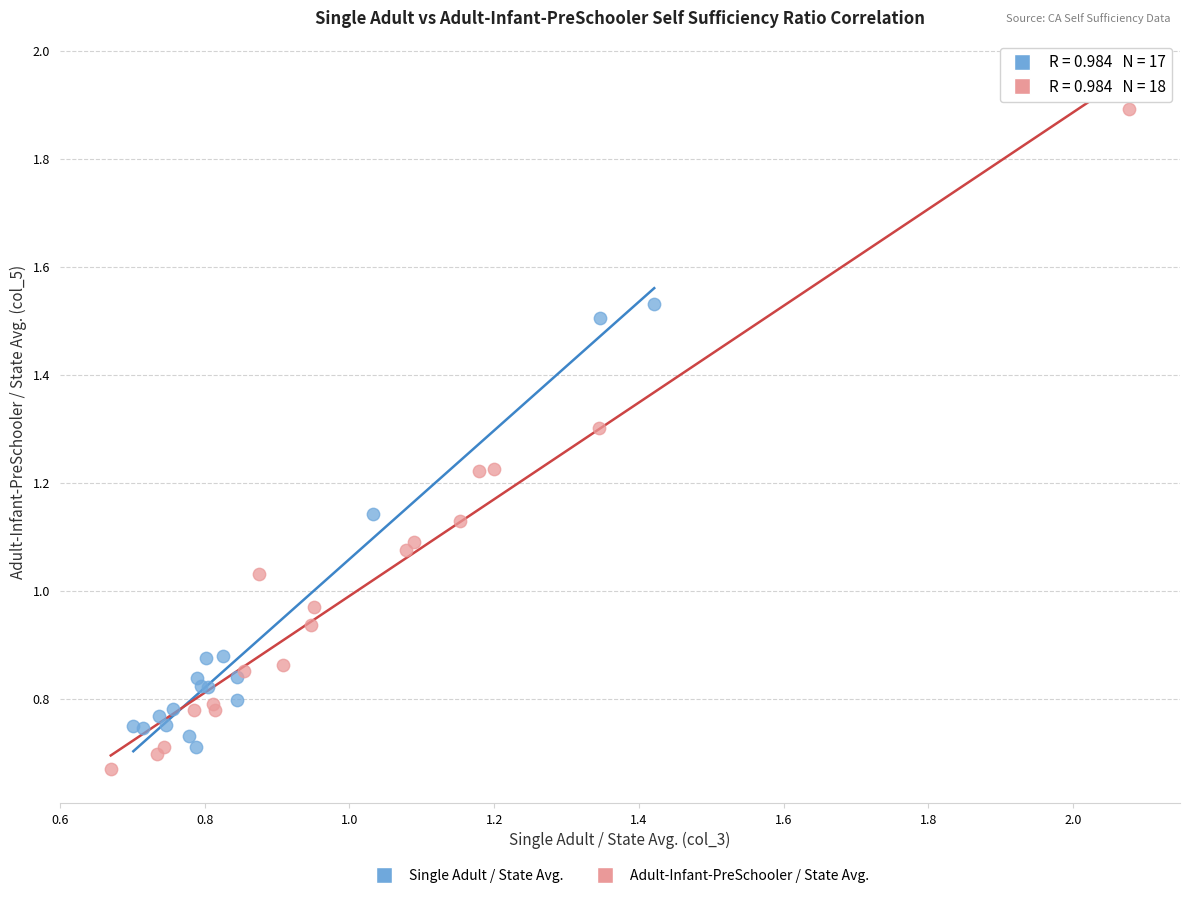

Which series has the widest spread of Y values?

Adult-Infant-PreSchooler / State Avg.